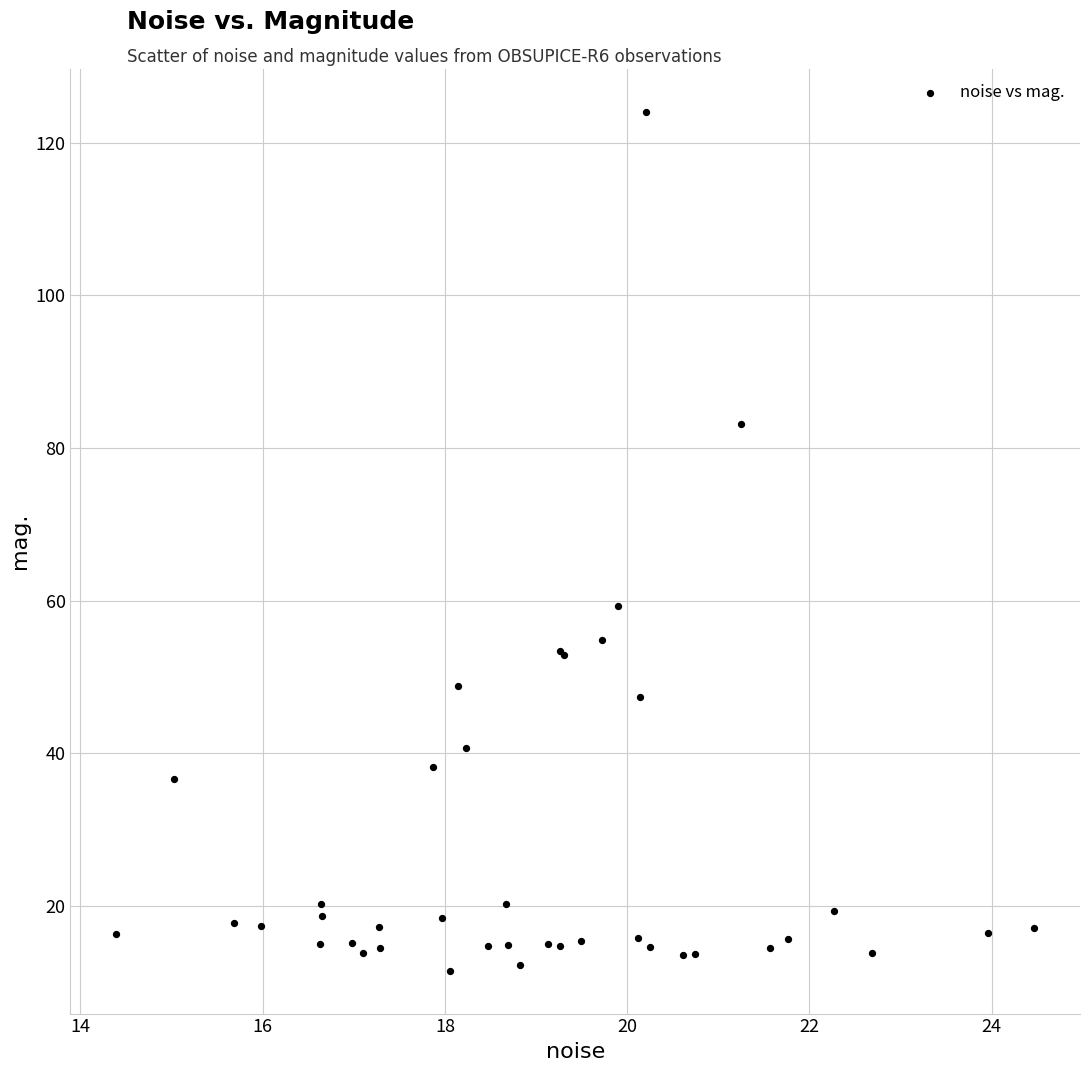

What Y value in the scatter plot is closest to 67?

59.3